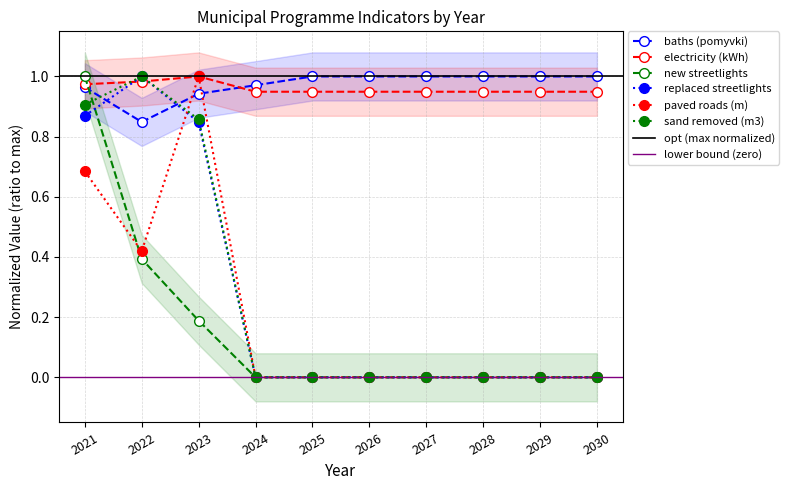

Rank the categories by new streetlights value from highest to lowest.

2021, 2022, 2023, 2024, 2025, 2026, 2027, 2028, 2029, 2030